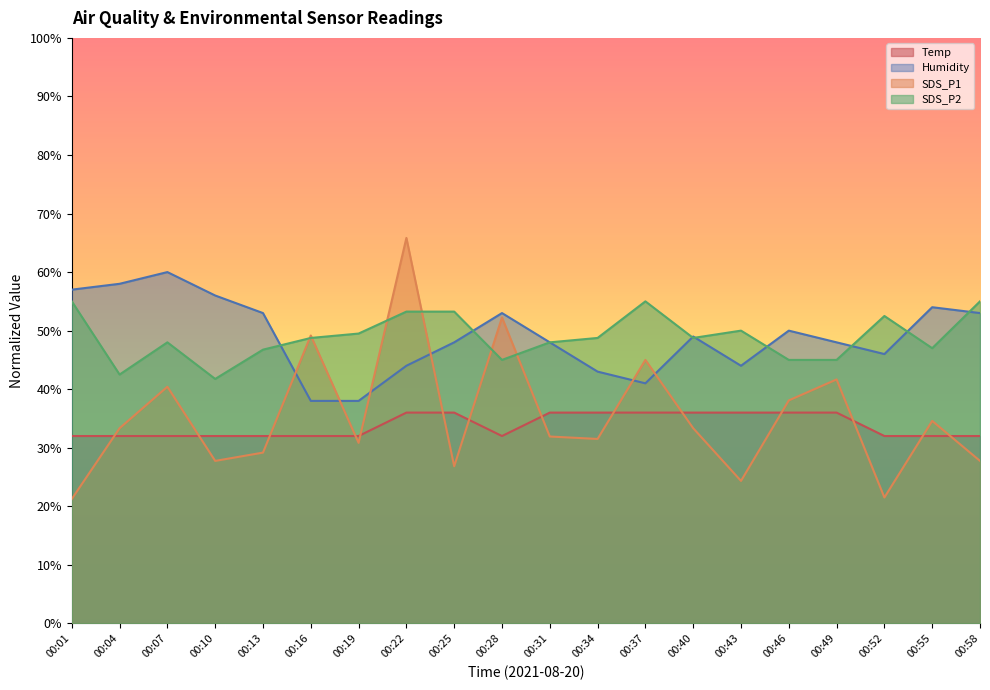

True or false: SDS_P2 and Temp cross at least once.

False